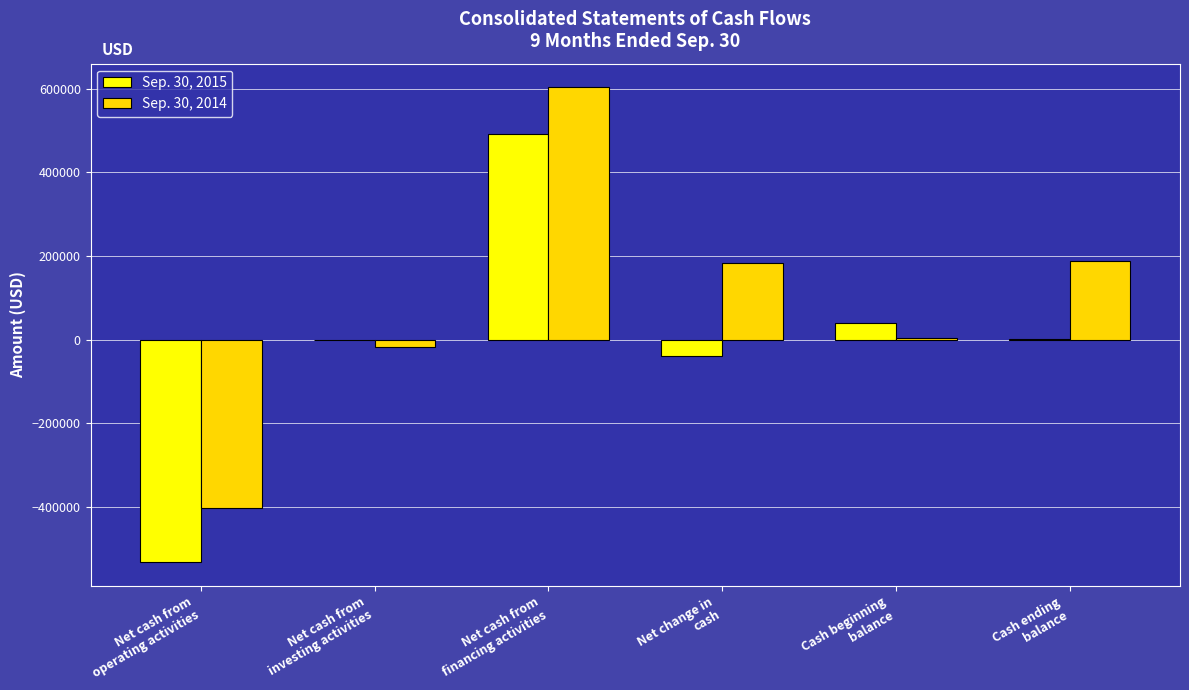

What is the sum of all Sep. 30, 2015 values?

-36870